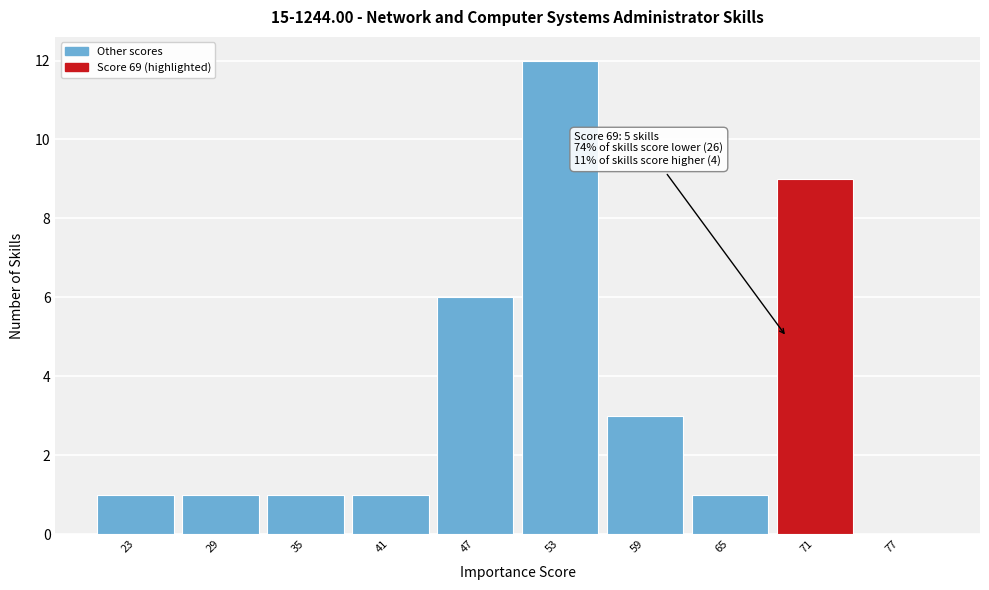

Over which range of the x-axis is the bar tallest?

50 to 56